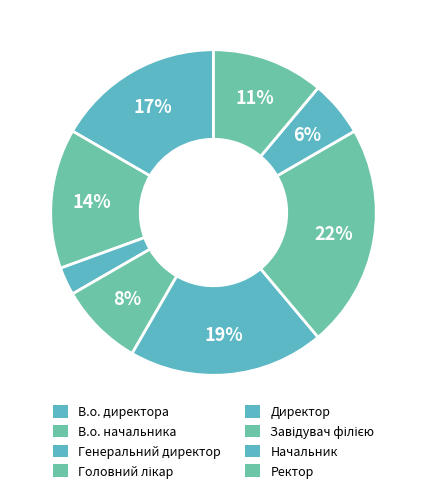

To the nearest percent, what is the difference between the Директор and Генеральний директор slice percentages?

17%